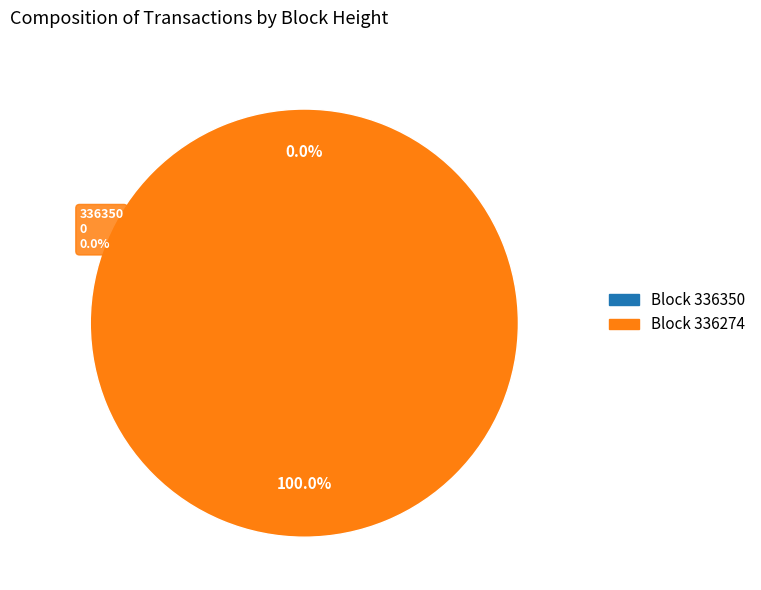

Do 336350 and 336274 together represent more than half of the pie?

Yes